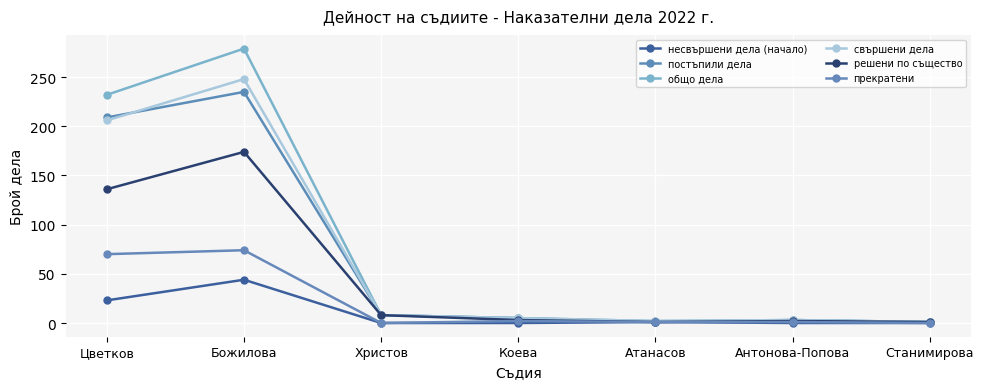

Reading right to left, transcribe all the data shown in this chart.

несвършени дела (начало): Станимирова=0	Антонова-Попова=0	Атанасов=1	Коева=0	Христов=0	Божилова=44	Цветков=23
постъпили дела: Станимирова=1	Антонова-Попова=3	Атанасов=1	Коева=5	Христов=8	Божилова=235	Цветков=209
общо дела: Станимирова=1	Антонова-Попова=3	Атанасов=2	Коева=5	Христов=8	Божилова=279	Цветков=232
свършени дела: Станимирова=1	Антонова-Попова=3	Атанасов=2	Коева=5	Христов=8	Божилова=248	Цветков=206
решени по същество: Станимирова=1	Антонова-Попова=2	Атанасов=1	Коева=3	Христов=8	Божилова=174	Цветков=136
прекратени: Станимирова=0	Антонова-Попова=1	Атанасов=1	Коева=2	Христов=0	Божилова=74	Цветков=70